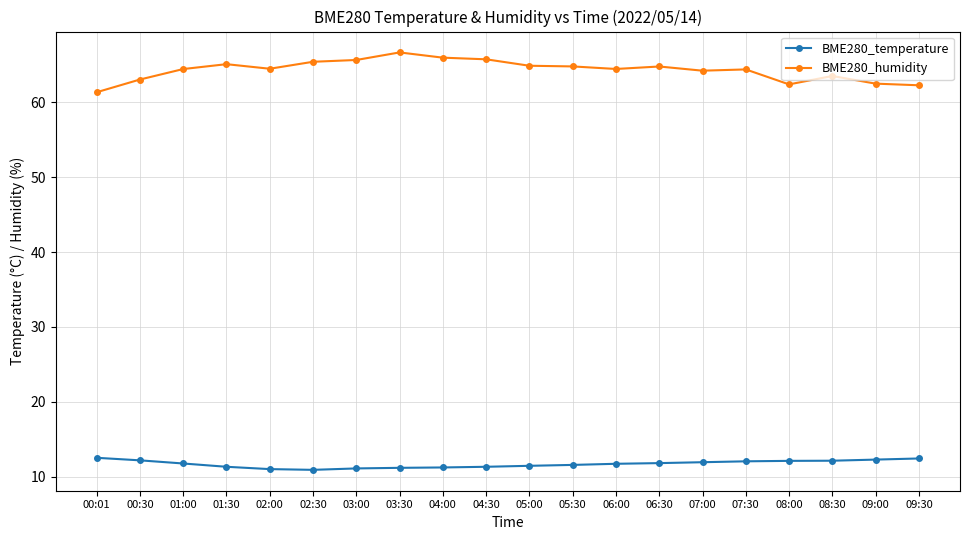

What is the difference between the highest and lowest values at 09:00?

50.2